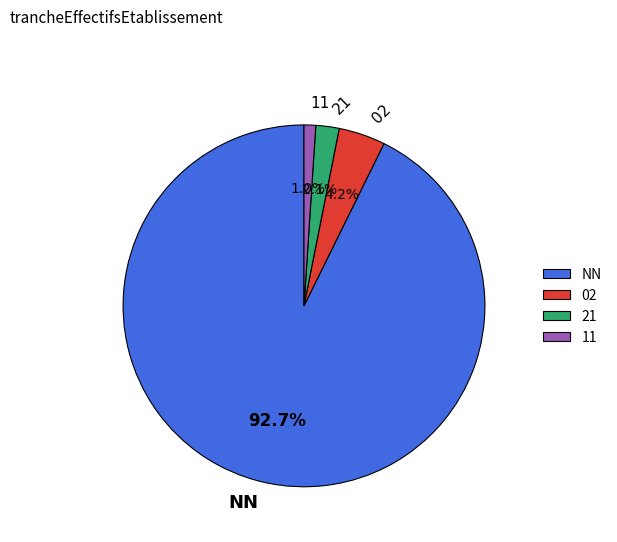

Is 02 the majority of the pie?

No